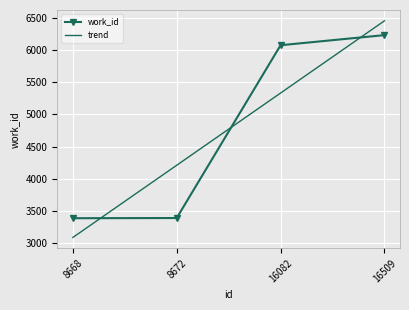

Rank the series by their maximum value, from highest to lowest.

trend, work_id